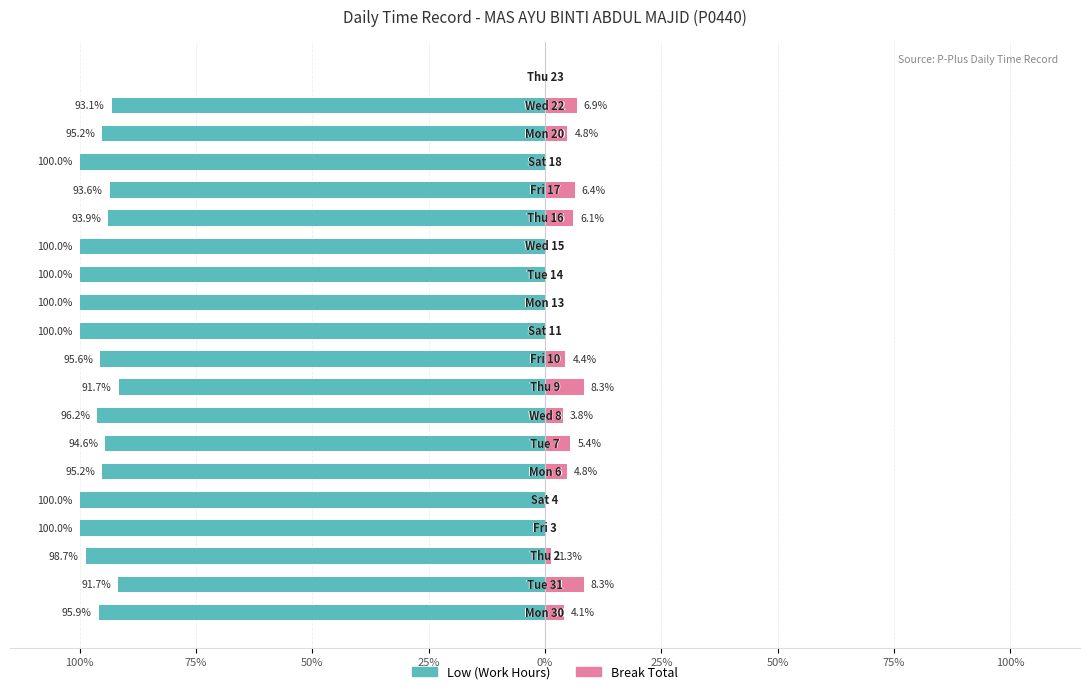

Reading right to left, transcribe all the data shown in this chart.

Low (Work Hours): 0.0	-93.1	-95.2	-100.0	-93.6	-93.9	-100.0	-100.0	-100.0	-100.0	-95.6	-91.7	-96.2	-94.6	-95.2	-100.0	-100.0	-98.7	-91.7	-95.9
Break Total: 0.0	6.9	4.8	0.0	6.4	6.1	0.0	0.0	0.0	0.0	4.4	8.3	3.8	5.4	4.8	0.0	0.0	1.3	8.3	4.1